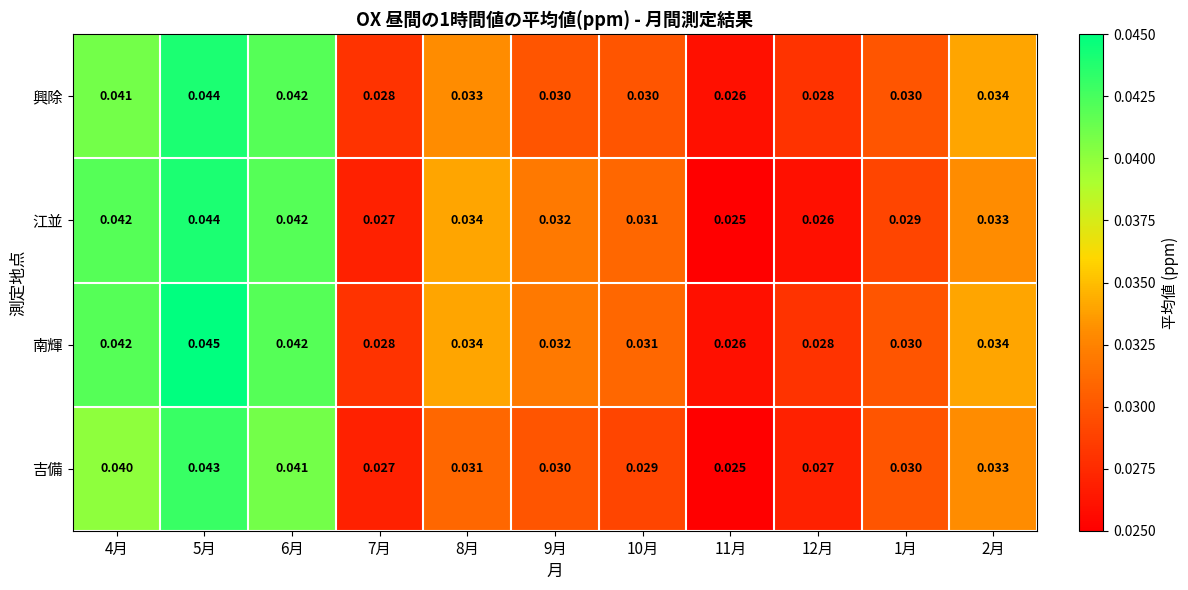

Between 5月 and 12月, which series saw the biggest shift?

江並